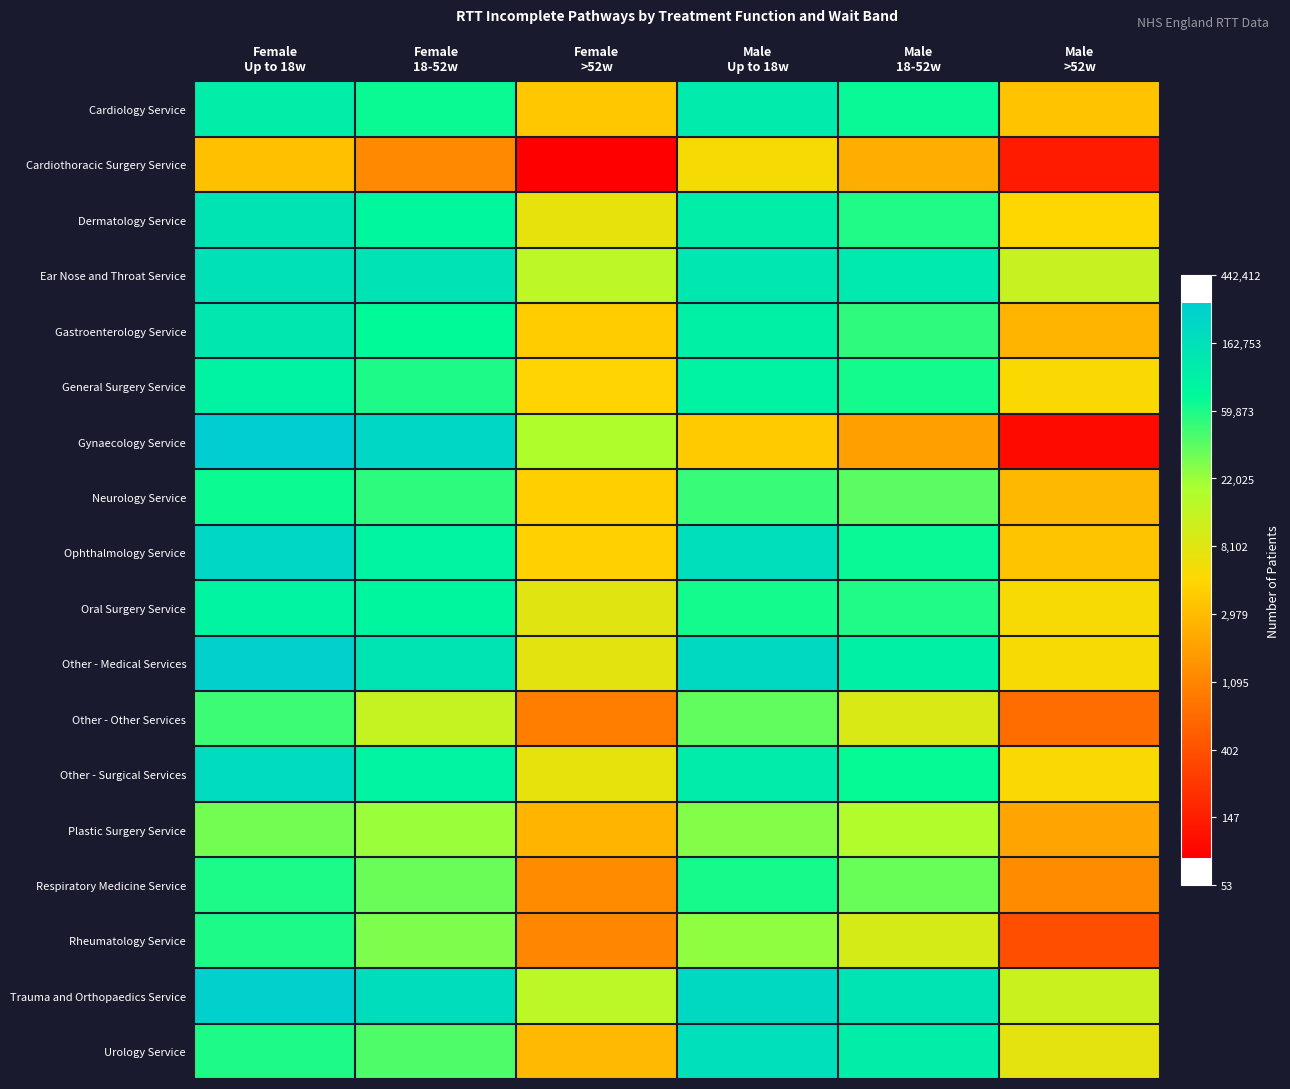

List the series in order of their peak value, highest first.

Gynaecology Service, Other - Medical Services, Trauma and Orthopaedics Service, Ophthalmology Service, Other - Surgical Services, Urology Service, Ear Nose and Throat Service, Dermatology Service, Gastroenterology Service, Cardiology Service, General Surgery Service, Oral Surgery Service, Neurology Service, Respiratory Medicine Service, Rheumatology Service, Other - Other Services, Plastic Surgery Service, Cardiothoracic Surgery Service